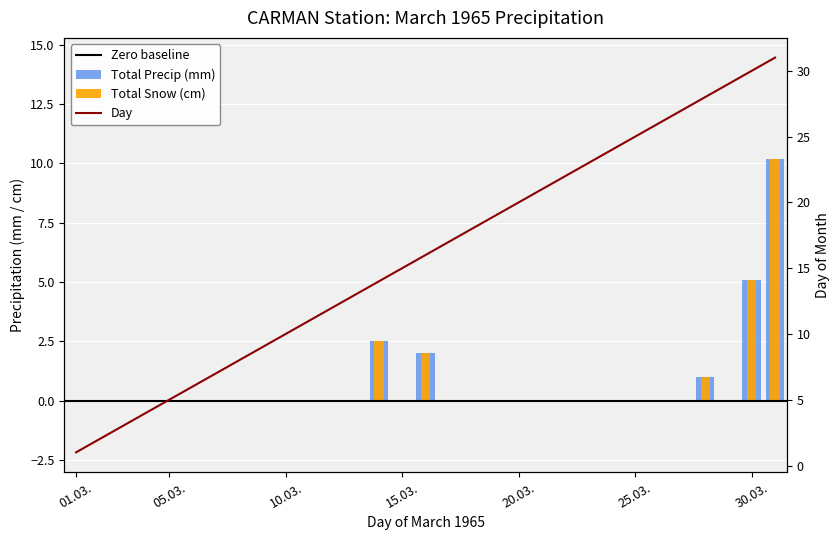

True or false: Total Precip (mm) has a value of 0.0 at 04.

True